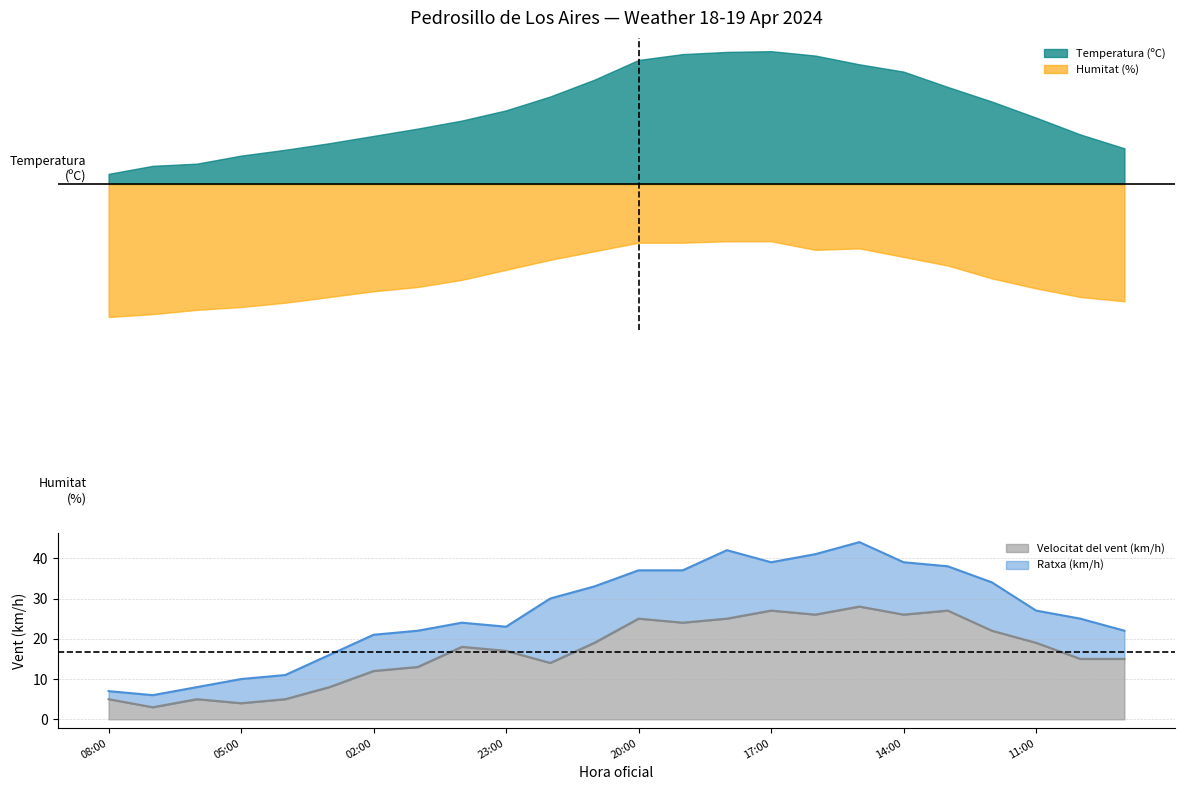

What is the average value of the Ratxa (km/h) series?

26